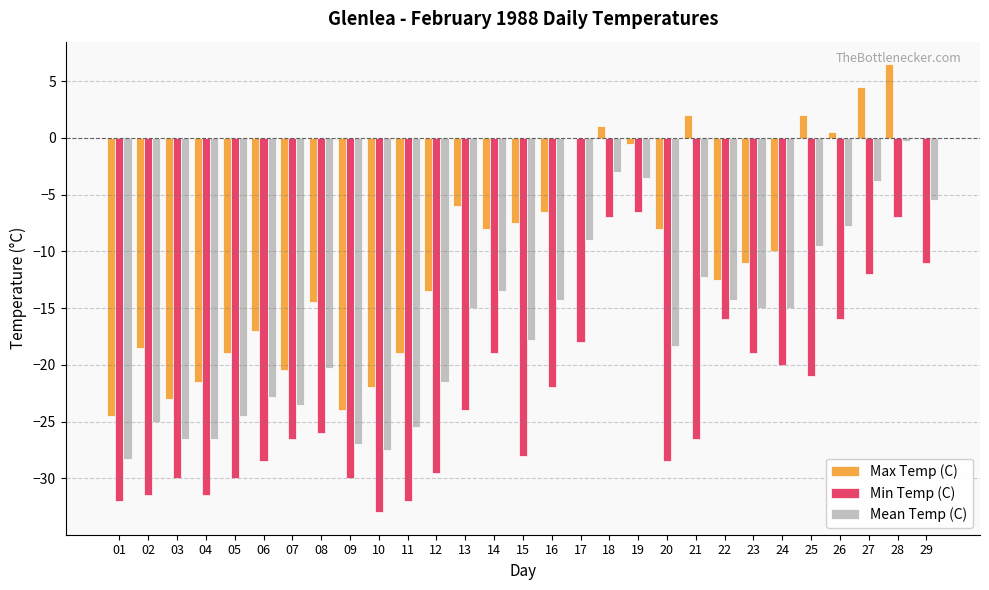

What is the maximum value shown in the chart?

6.5